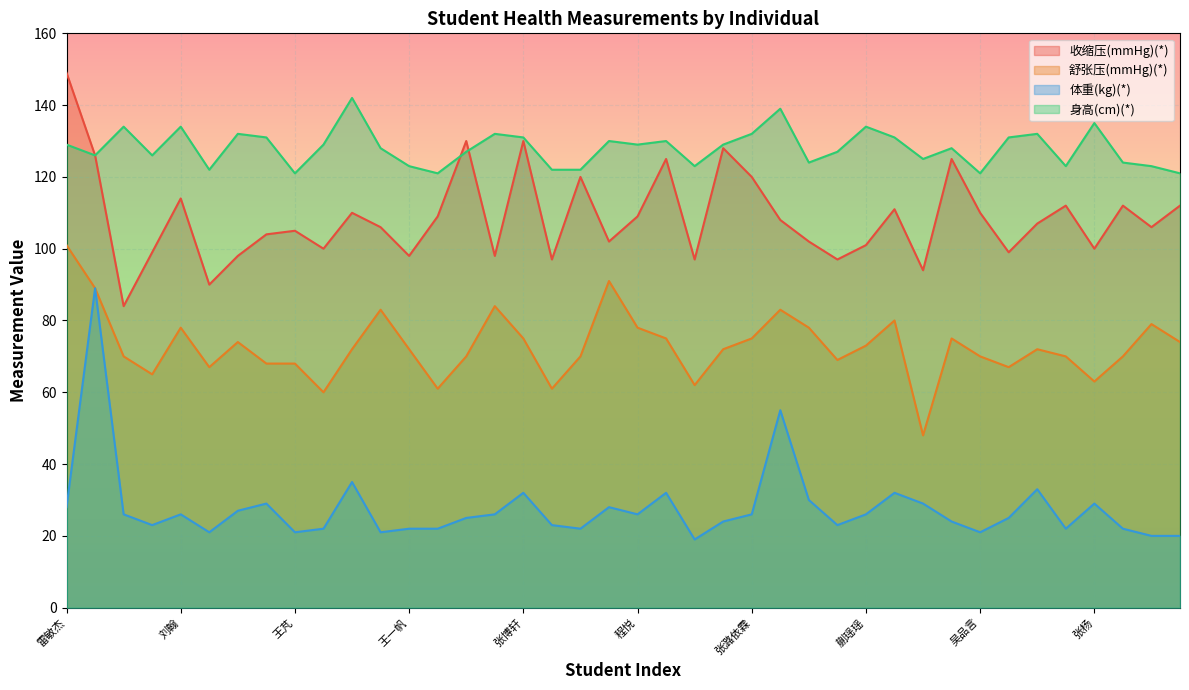

Reading right to left, list all the values displayed in this chart.

收缩压(mmHg)(*): 嵇晓冉=112	杜雨恒=106	张皓伦=112	张杨=100	荣思淼=112	邓佳莹=107	熊雨婷=99	吴品言=110	王梓墨=125	虞佳林=94	张嘉琳=111	蒯瑶瑶=101	唐思雯=97	吕佳妮=102	樊雨辰=108	张潞依霖=120	周玥涵=128	杜宛桐=97	施雯茜=125	程悦=109	潘芯蕾=102	罗陈姿=120	于博熙=97	张博轩=130	宋乐彬=98	曹俊哲=130	杨逸凡=109	王一帆=98	邓昊=106	李毅函=110	陆熠=100	王芃=105	李皓轩=104	李书航=98	王安然=90	刘翰=114	陈悠然=99	邹卓凌=84	雷敏辉=126	雷敏杰=149
舒张压(mmHg)(*): 嵇晓冉=74	杜雨恒=79	张皓伦=70	张杨=63	荣思淼=70	邓佳莹=72	熊雨婷=67	吴品言=70	王梓墨=75	虞佳林=48	张嘉琳=80	蒯瑶瑶=73	唐思雯=69	吕佳妮=78	樊雨辰=83	张潞依霖=75	周玥涵=72	杜宛桐=62	施雯茜=75	程悦=78	潘芯蕾=91	罗陈姿=70	于博熙=61	张博轩=75	宋乐彬=84	曹俊哲=70	杨逸凡=61	王一帆=72	邓昊=83	李毅函=72	陆熠=60	王芃=68	李皓轩=68	李书航=74	王安然=67	刘翰=78	陈悠然=65	邹卓凌=70	雷敏辉=89	雷敏杰=101
体重(kg)(*): 嵇晓冉=20	杜雨恒=20	张皓伦=22	张杨=29	荣思淼=22	邓佳莹=33	熊雨婷=25	吴品言=21	王梓墨=24	虞佳林=29	张嘉琳=32	蒯瑶瑶=26	唐思雯=23	吕佳妮=30	樊雨辰=55	张潞依霖=26	周玥涵=24	杜宛桐=19	施雯茜=32	程悦=26	潘芯蕾=28	罗陈姿=22	于博熙=23	张博轩=32	宋乐彬=26	曹俊哲=25	杨逸凡=22	王一帆=22	邓昊=21	李毅函=35	陆熠=22	王芃=21	李皓轩=29	李书航=27	王安然=21	刘翰=26	陈悠然=23	邹卓凌=26	雷敏辉=89	雷敏杰=28
身高(cm)(*): 嵇晓冉=121	杜雨恒=123	张皓伦=124	张杨=135	荣思淼=123	邓佳莹=132	熊雨婷=131	吴品言=121	王梓墨=128	虞佳林=125	张嘉琳=131	蒯瑶瑶=134	唐思雯=127	吕佳妮=124	樊雨辰=139	张潞依霖=132	周玥涵=129	杜宛桐=123	施雯茜=130	程悦=129	潘芯蕾=130	罗陈姿=122	于博熙=122	张博轩=131	宋乐彬=132	曹俊哲=127	杨逸凡=121	王一帆=123	邓昊=128	李毅函=142	陆熠=129	王芃=121	李皓轩=131	李书航=132	王安然=122	刘翰=134	陈悠然=126	邹卓凌=134	雷敏辉=126	雷敏杰=129